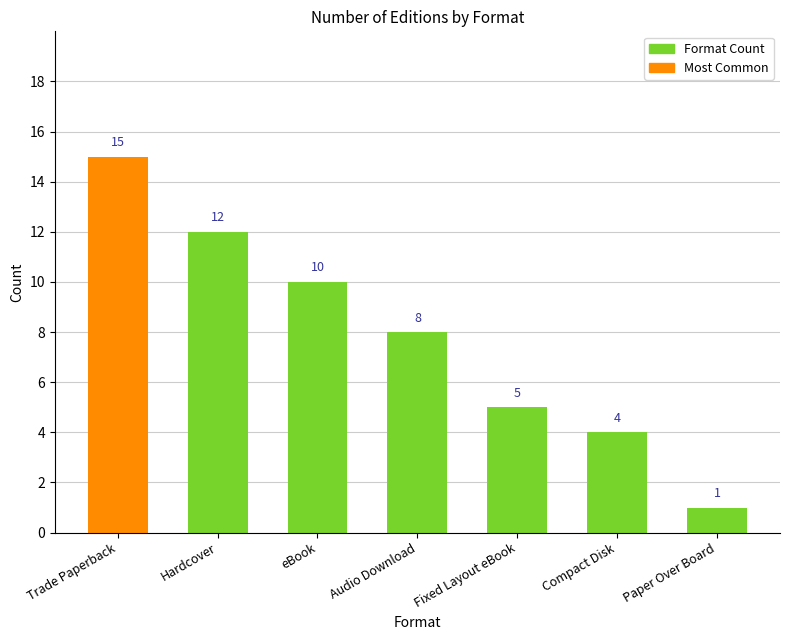

What is the difference between the second highest and second lowest values?

8